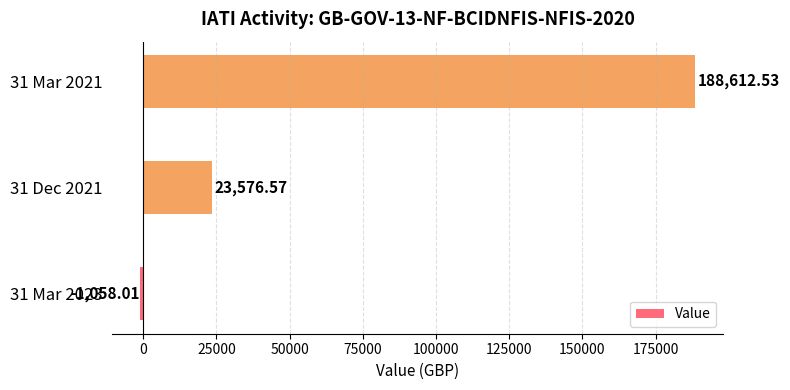

How many negative values are there?

1